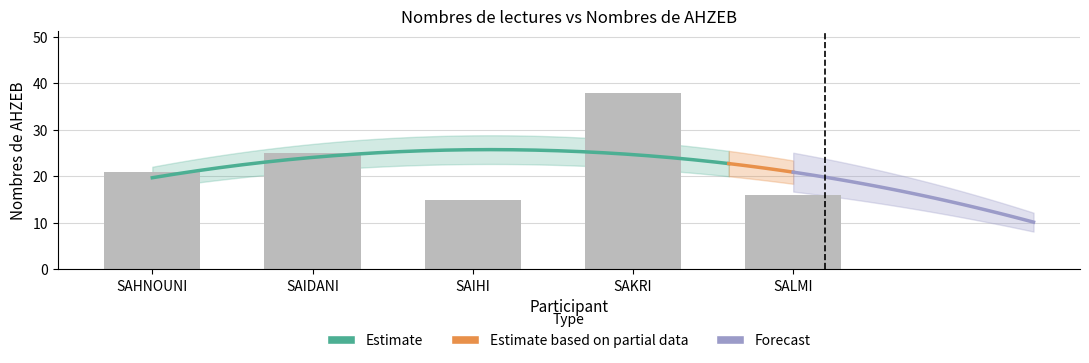

Is it true that the value at SAHNOUNI is 21?

True